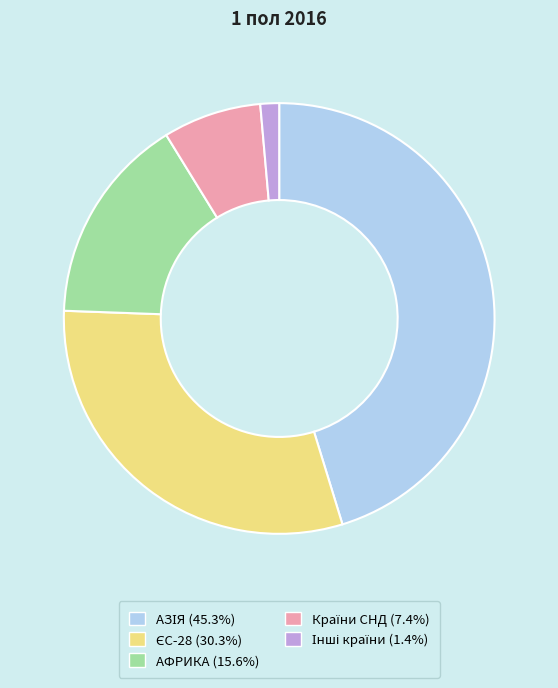

Is there a majority slice in this chart?

No